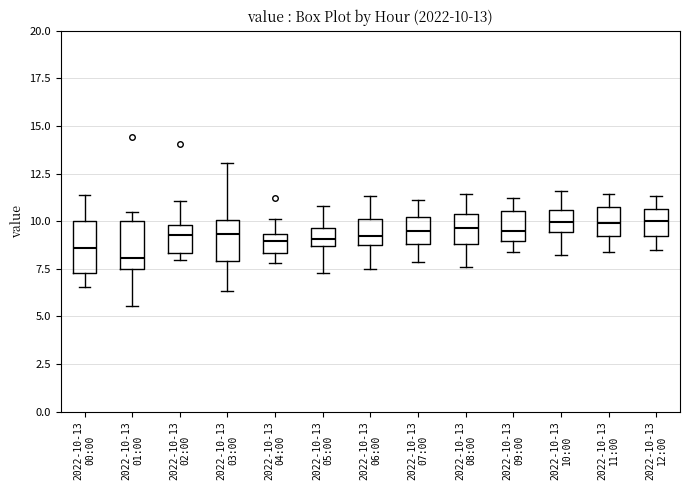

Which box's median line is the lowest?

2022-10-13 01:00